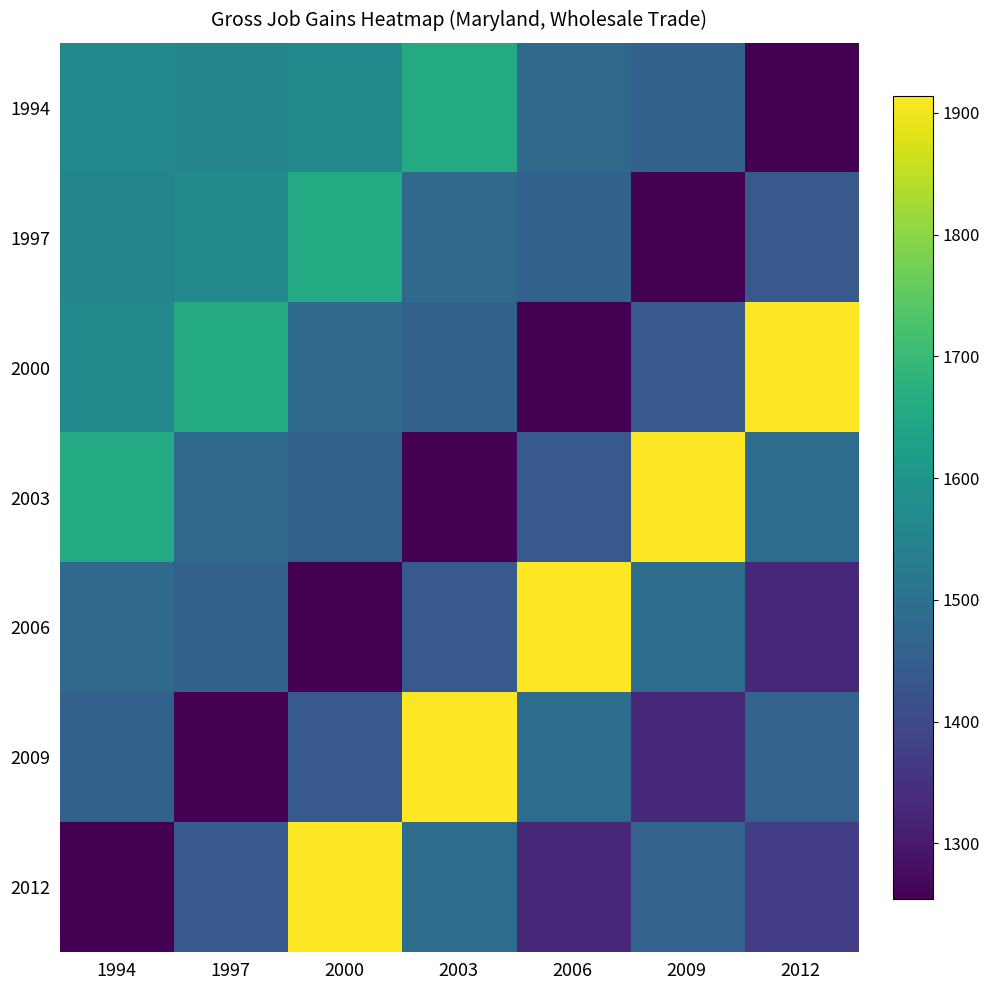

List the series in order of their peak value, lowest first.

1994, 1997, 2000, 2003, 2006, 2009, 2012